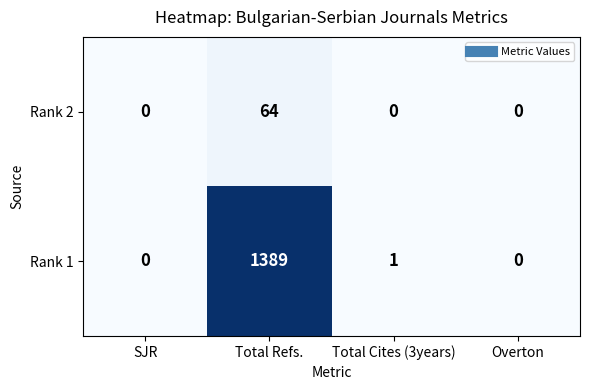

Is it true that Rank 2 equals 0 at Overton?

True